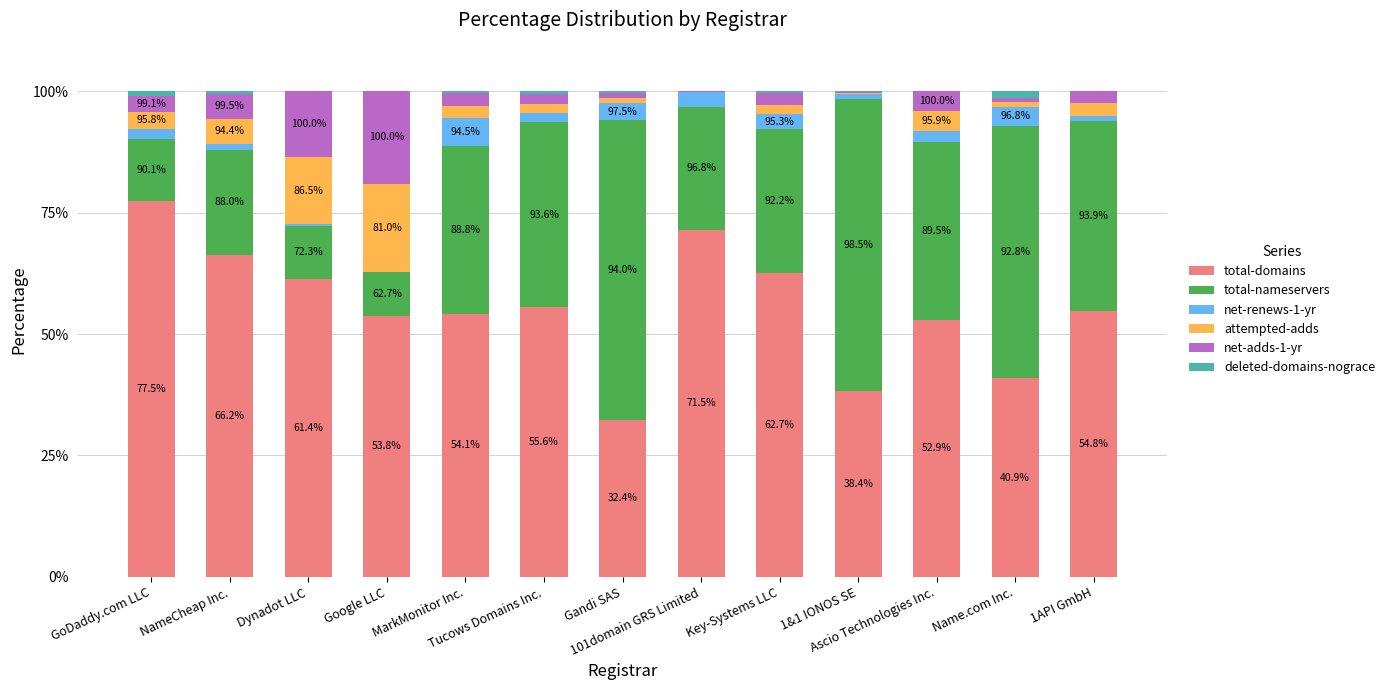

Are the bars horizontal?

No